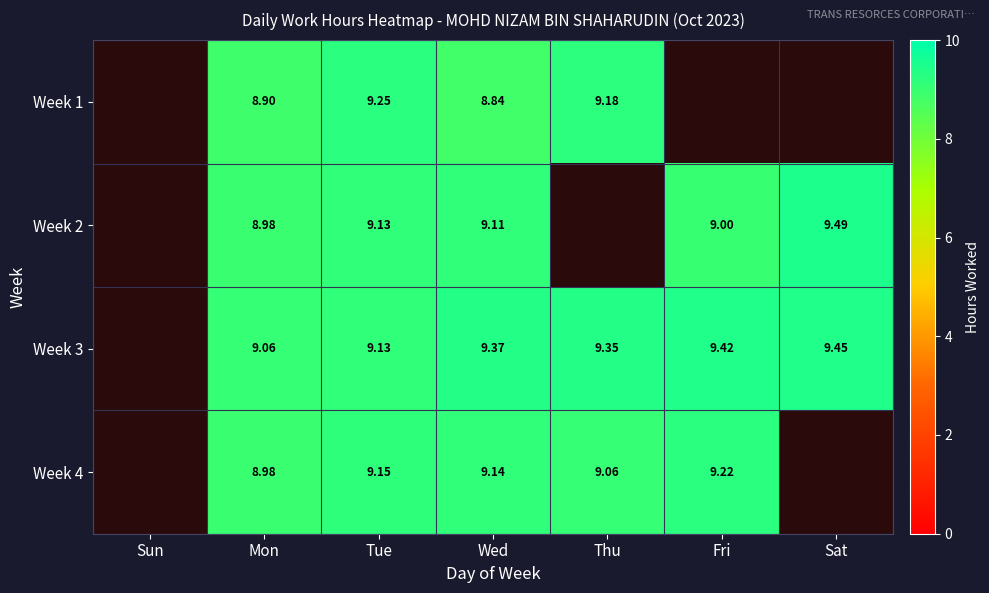

Is the value of Week 4 at Fri greater than the value of Week 3 at Wed?

No